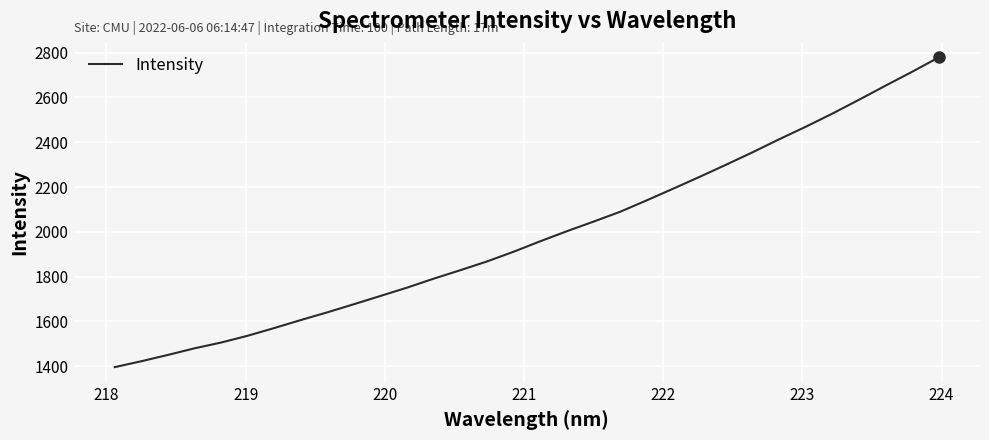

Reading left to right, what are all the values shown in this chart?

1396.3	1422.6	1450.8	1480.3	1506.0	1536.4	1570.8	1606.6	1641.2	1677.4	1714.4	1751.5	1791.5	1829.1	1868.1	1911.5	1958.0	2002.8	2045.5	2089.4	2140.3	2192.6	2245.6	2300.1	2355.7	2413.7	2469.5	2528.1	2589.7	2652.7	2714.5	2778.5